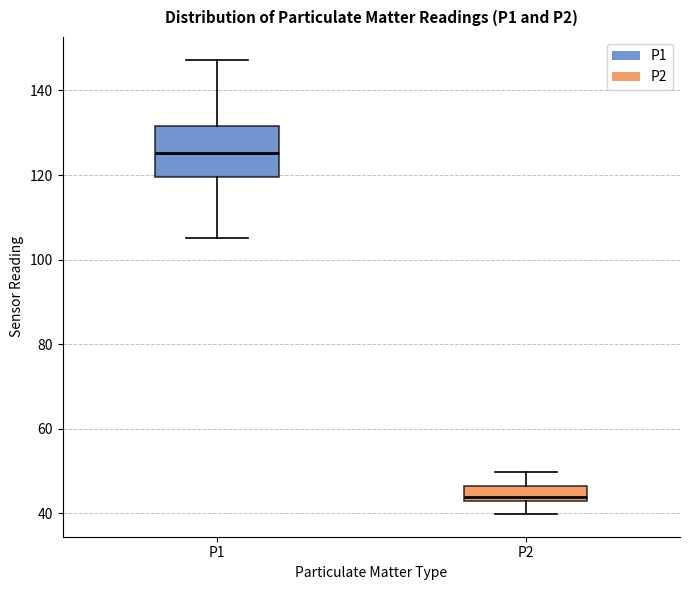

Where does the upper whisker of the box for P1 end on the y-axis? The values are not printed on the chart, so give them approximately, as read against the axis.

148